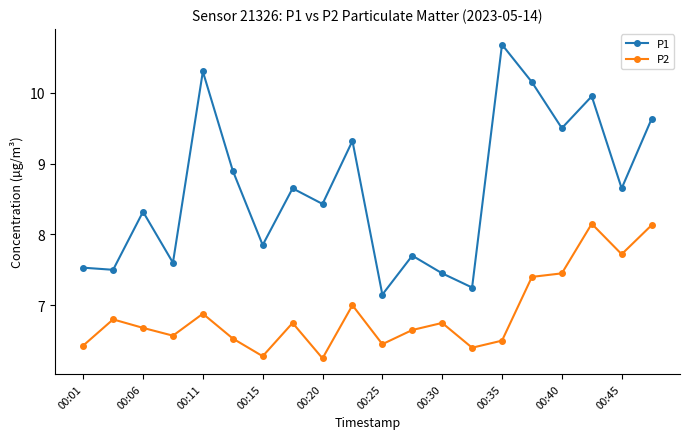

Does the chart have visible grid lines?

No